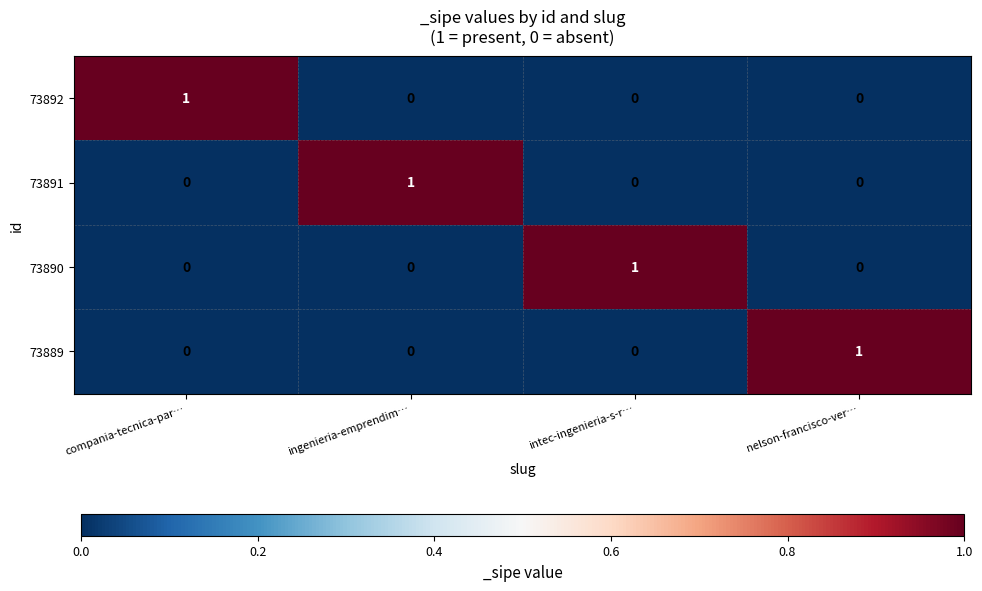

Reading left to right, list all the values displayed in this chart.

73892: compania-tecnica-par…=1	ingenieria-emprendim…=0	intec-ingenieria-s-r…=0	nelson-francisco-ver…=0
73891: compania-tecnica-par…=0	ingenieria-emprendim…=1	intec-ingenieria-s-r…=0	nelson-francisco-ver…=0
73890: compania-tecnica-par…=0	ingenieria-emprendim…=0	intec-ingenieria-s-r…=1	nelson-francisco-ver…=0
73889: compania-tecnica-par…=0	ingenieria-emprendim…=0	intec-ingenieria-s-r…=0	nelson-francisco-ver…=1